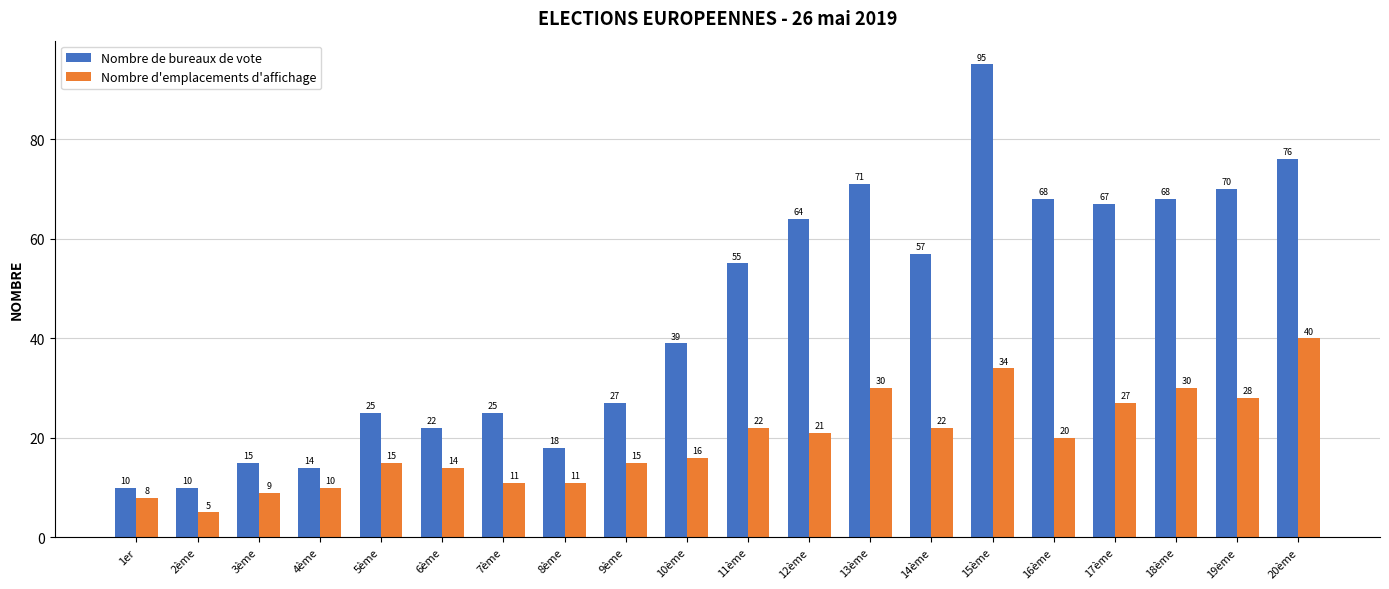

What is the difference between the Nombre de bureaux de vote values at 3ème and 10ème?

24